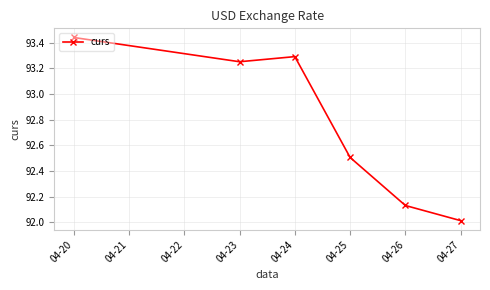

What is the value of the 4th point from the left?

92.5